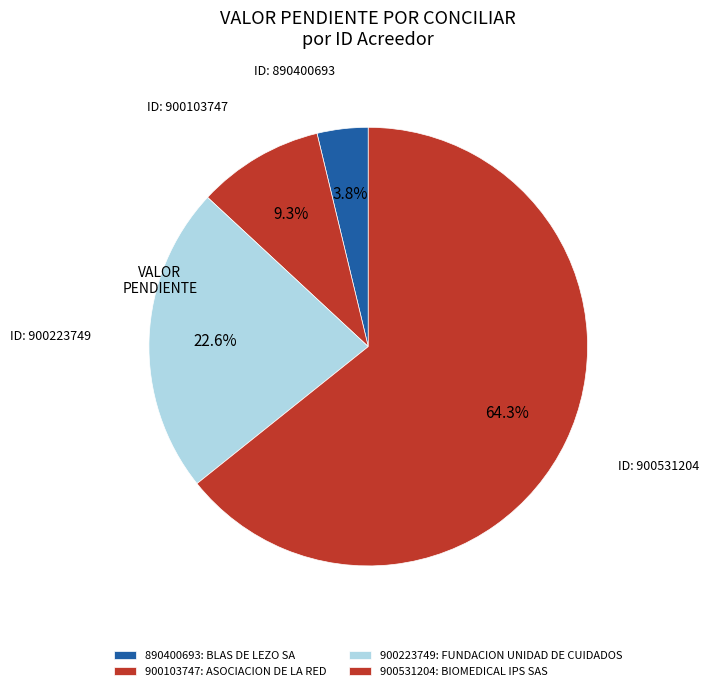

Between 900223749 and 890400693, which is larger?

900223749